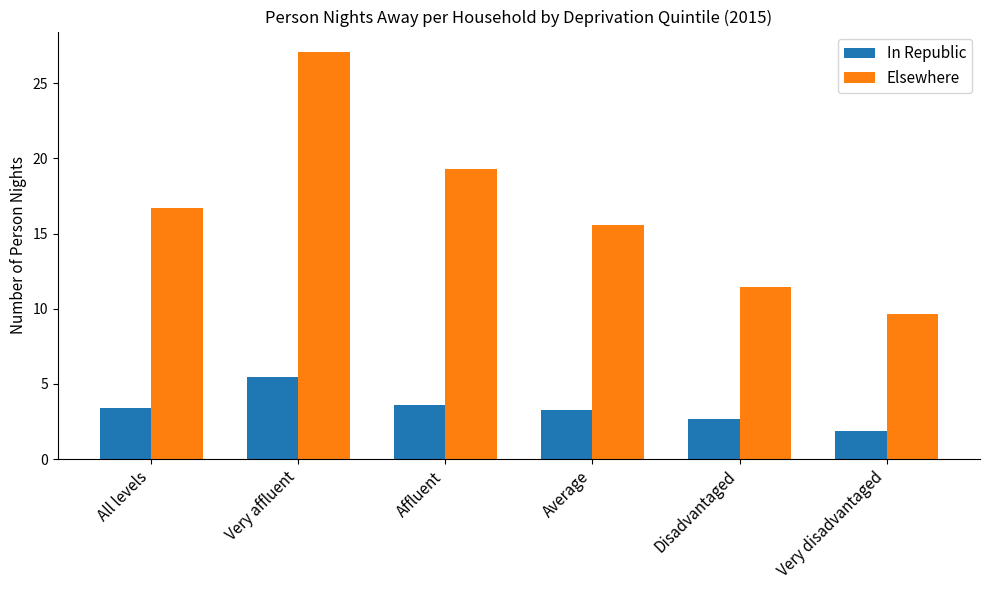

How many groups of bars are there?

6